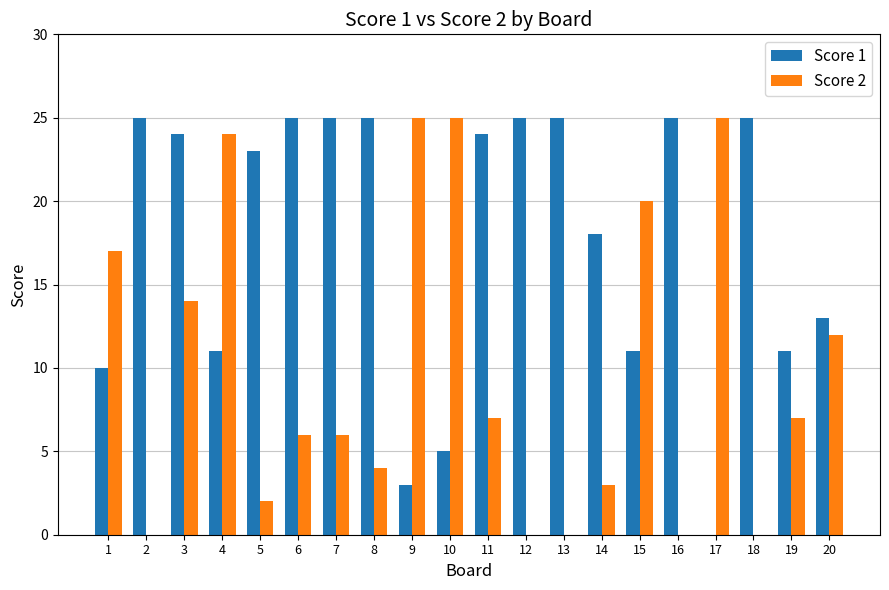

What is the sum of all Score 1 values?

353